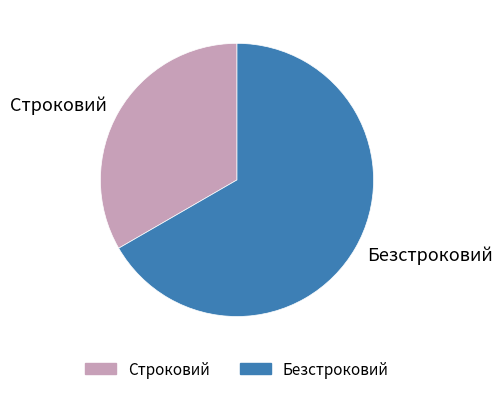

How many slices are in this pie chart?

2